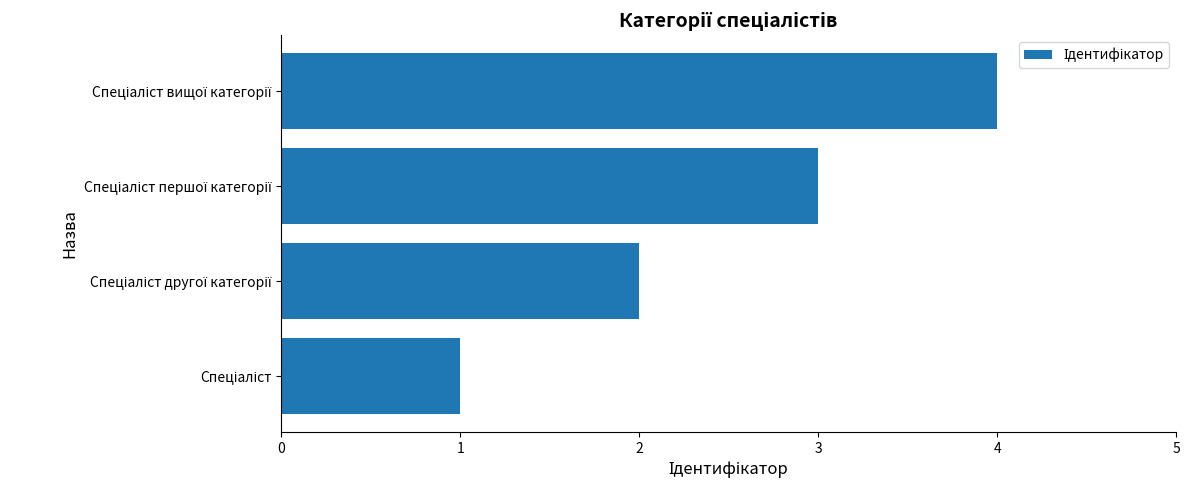

What is the sum of all values?

10